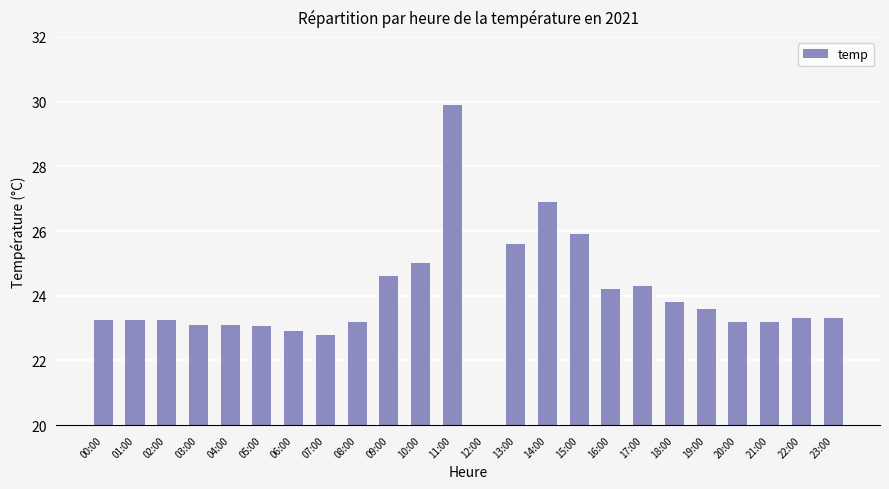

Rank the categories by value from highest to lowest.

11:00, 14:00, 15:00, 13:00, 10:00, 09:00, 17:00, 16:00, 18:00, 19:00, 22:00, 23:00, 00:00, 01:00, 02:00, 08:00, 20:00, 21:00, 03:00, 04:00, 05:00, 06:00, 07:00, 12:00